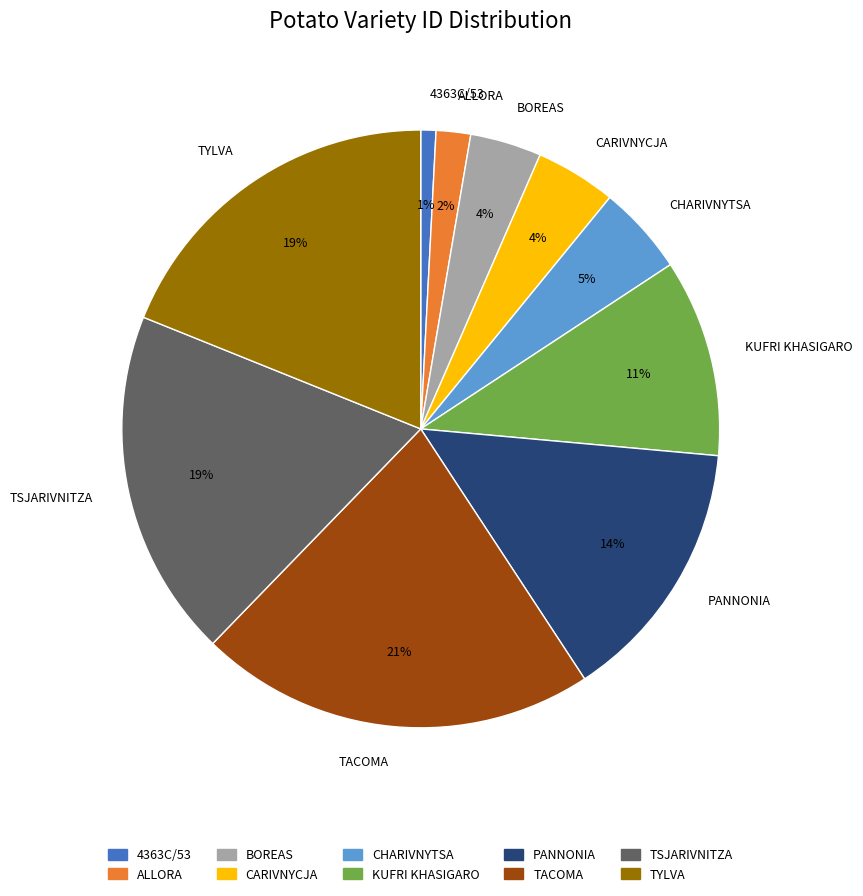

Is there any slice that represents more than half of the pie?

No